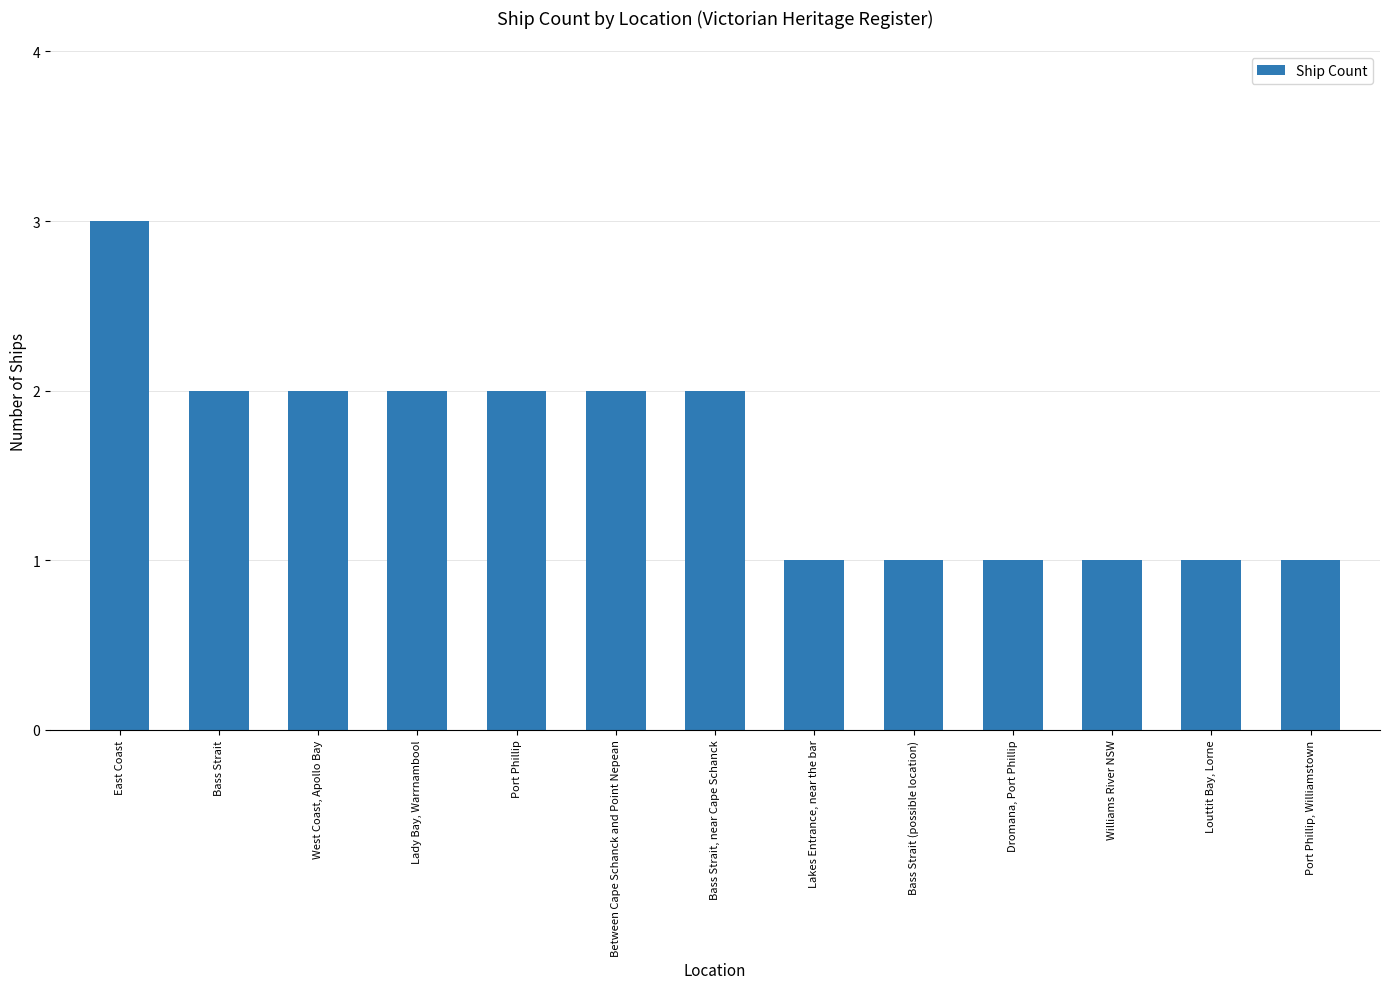

Reading left to right, what are all the values shown in this chart?

3	2	2	2	2	2	2	1	1	1	1	1	1